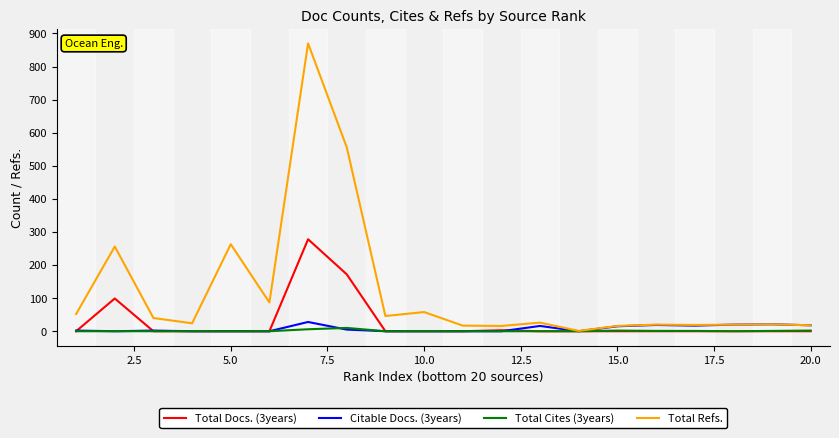

What is the difference between the second highest and minimum values in the Total Refs. series?

555